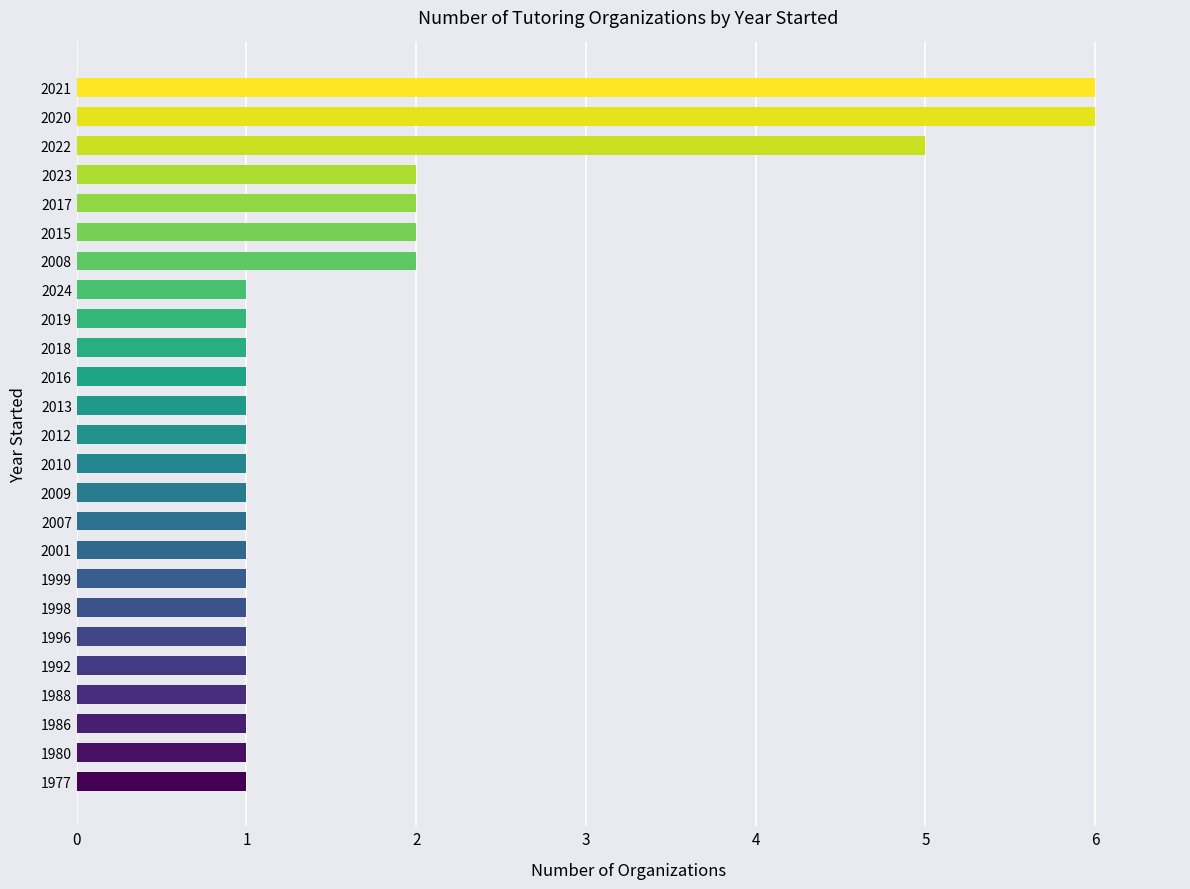

What is the change in value from 2012 to 2017?

+1